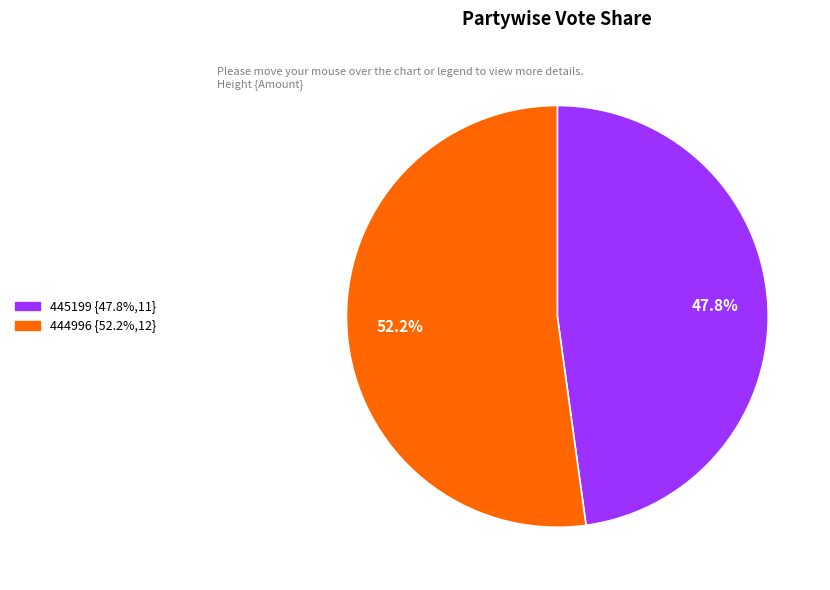

Rank the categories by value from lowest to highest.

445199, 444996